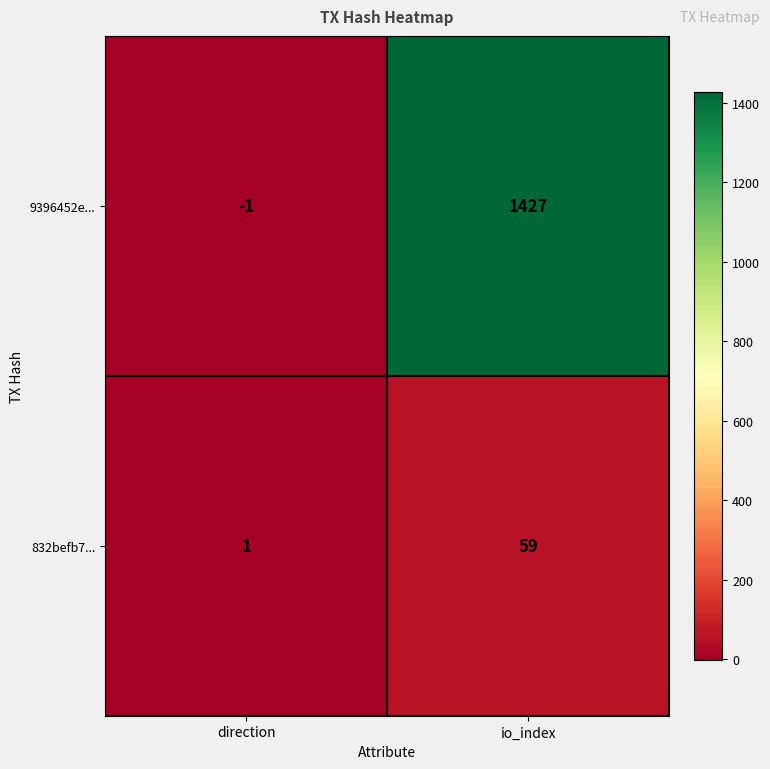

Rank the categories by 832befb7... value from lowest to highest.

direction, io_index